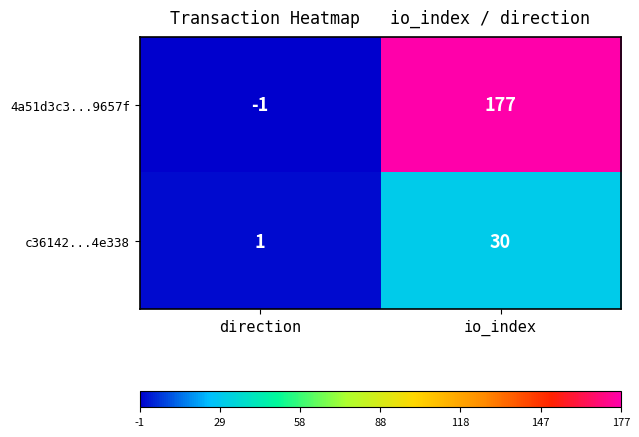

Which series has the largest total across all categories?

4a51d3c3...9657f